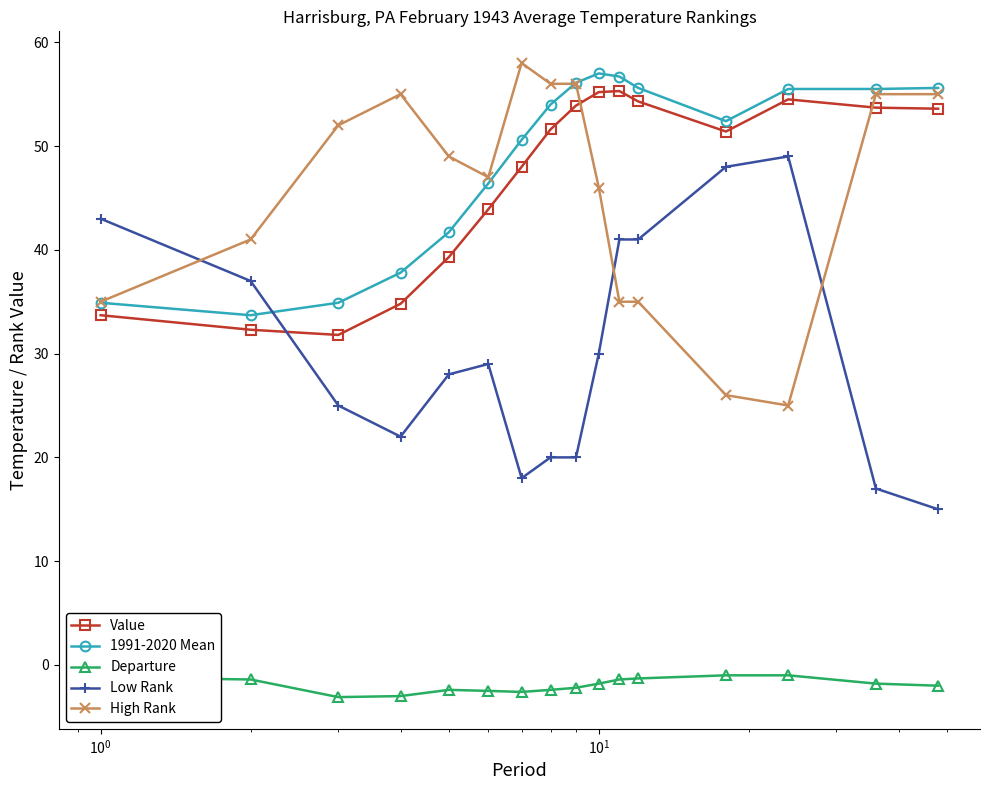

What is the value of the 1991-2020 Mean point at the 11th from the left?

56.7